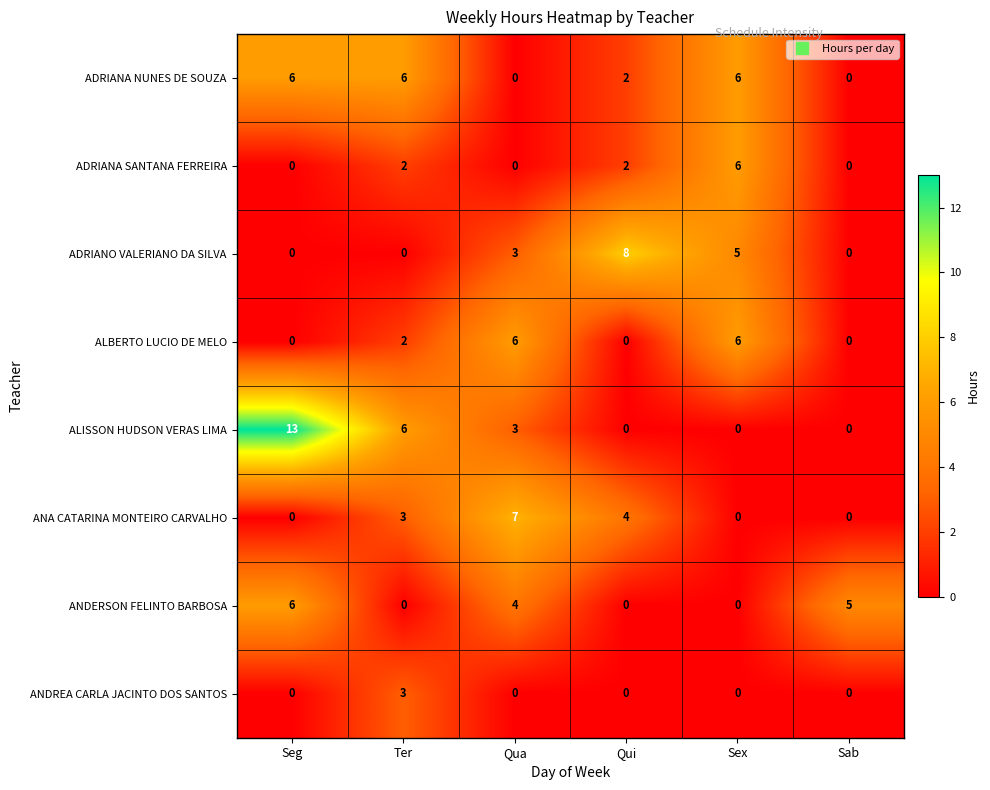

How many positive values does the ADRIANA SANTANA FERREIRA series have?

3